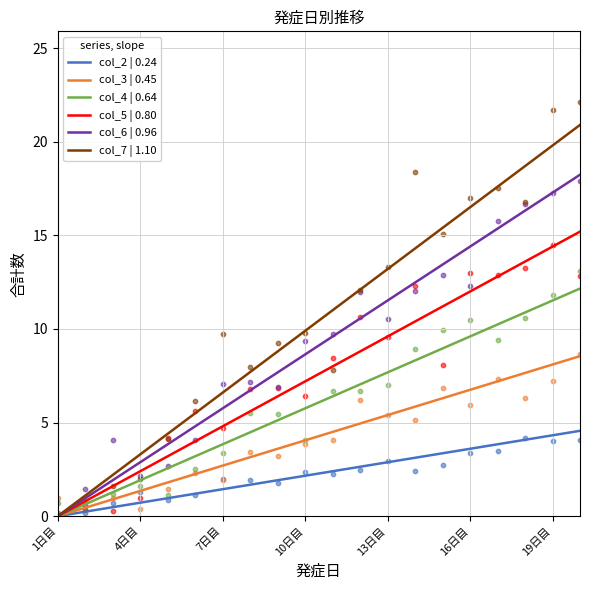

Is it true that col_2 | 0.24 equals 0.9 at 13日目?

False